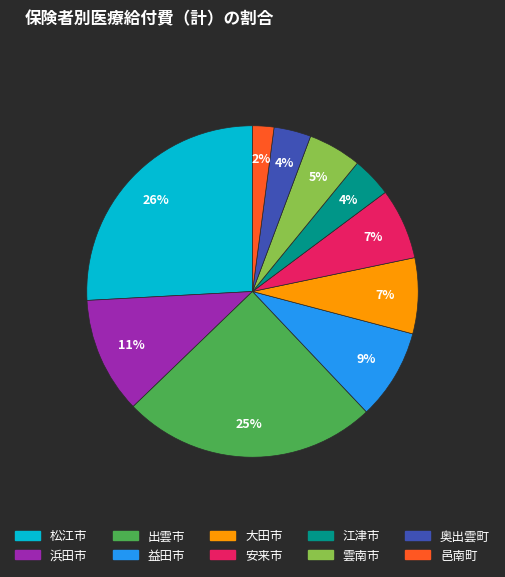

Is the sum of 松江市 and 大田市 greater than half?

No